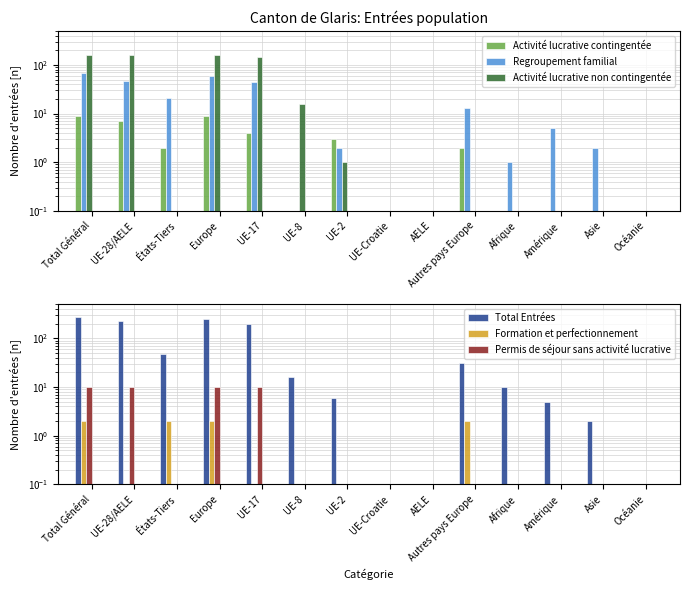

The Permis de séjour sans activité lucrative series shows 0 at Autres pays Europe. True or false?

True